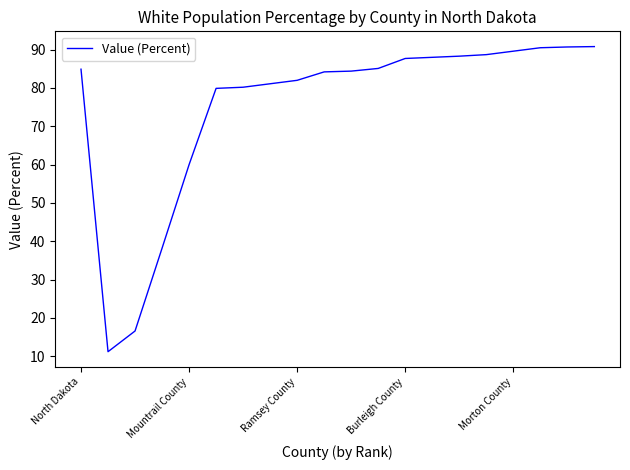

What is the greatest value displayed?

90.8